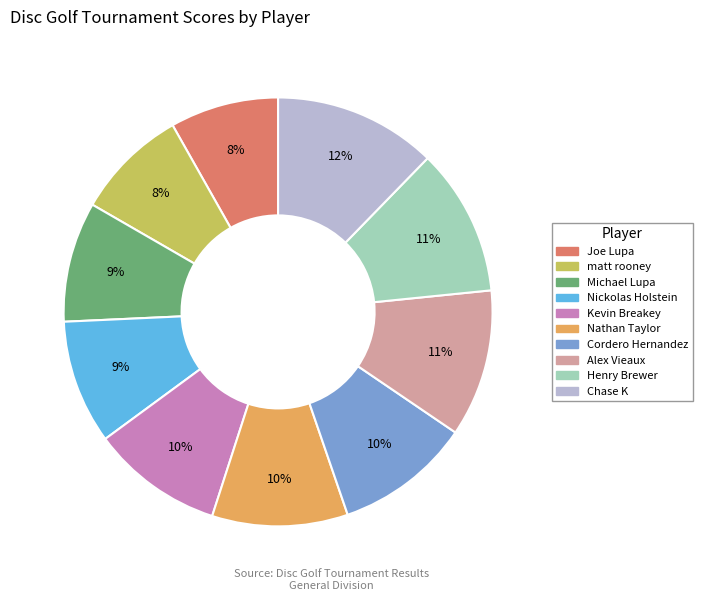

Is there a majority slice in this chart?

No